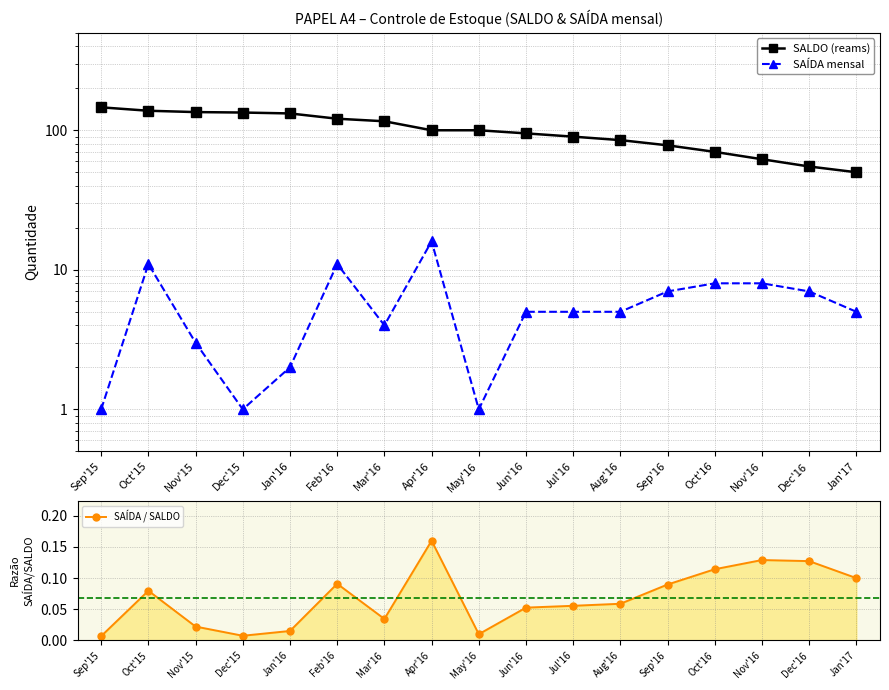

At Oct'15, list the series in order from largest to smallest.

SALDO (reams), SAÍDA mensal, SAÍDA / SALDO